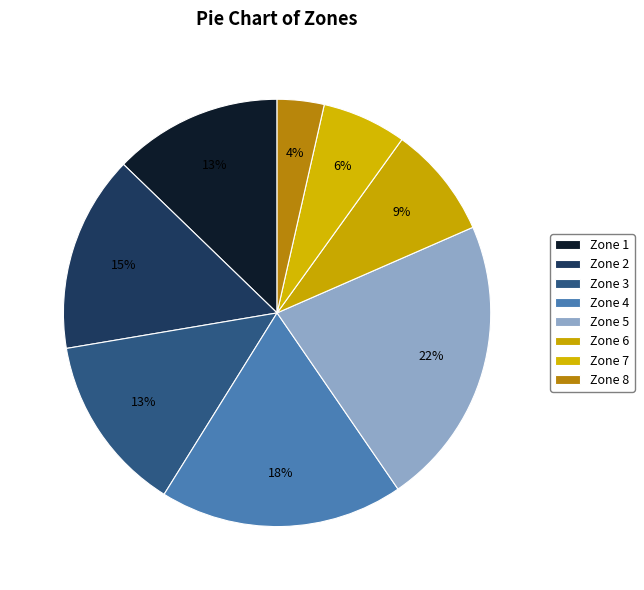

What percentage is the Zone 2 slice, to the nearest percent?

15%